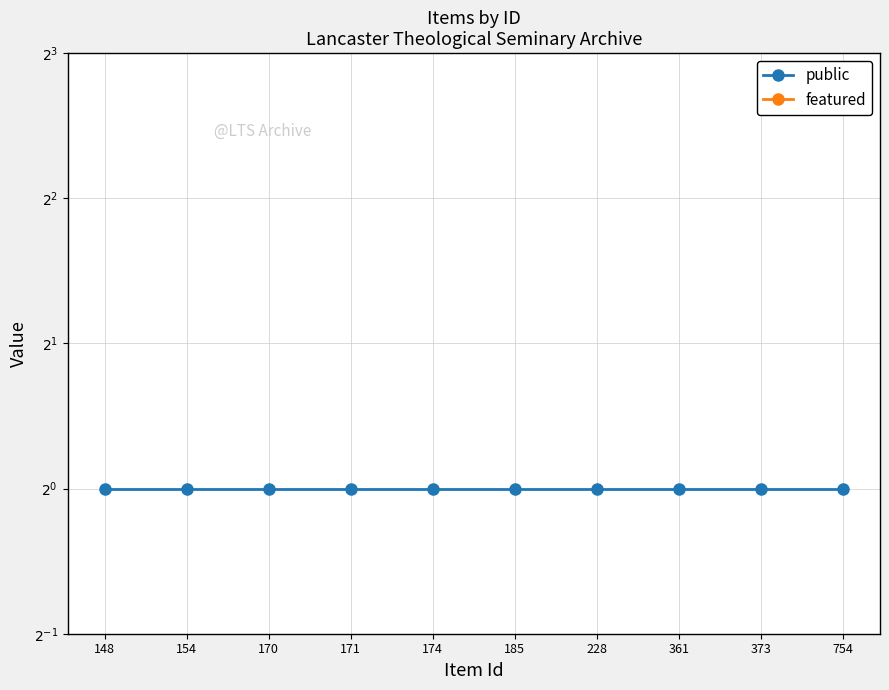

True or false: public has more than 0 interior local peaks.

False